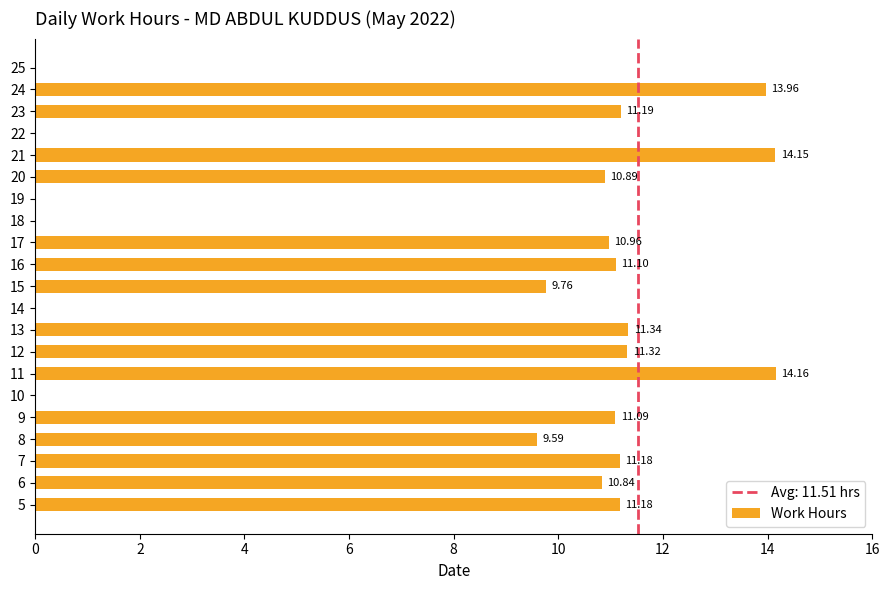

What is the change in value from 9 to 18?

-11.1